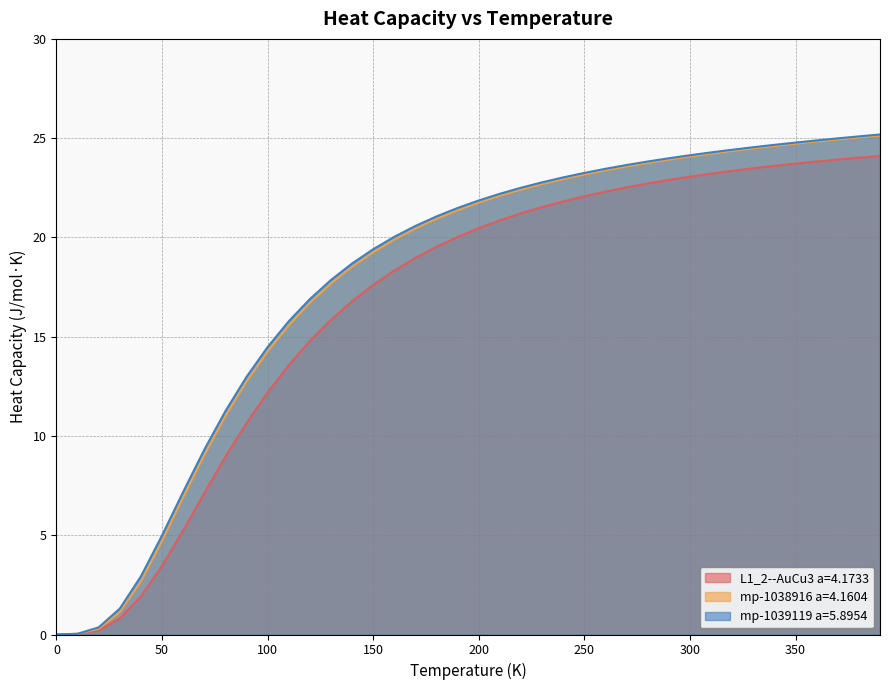

How many lines are shown in the chart?

3